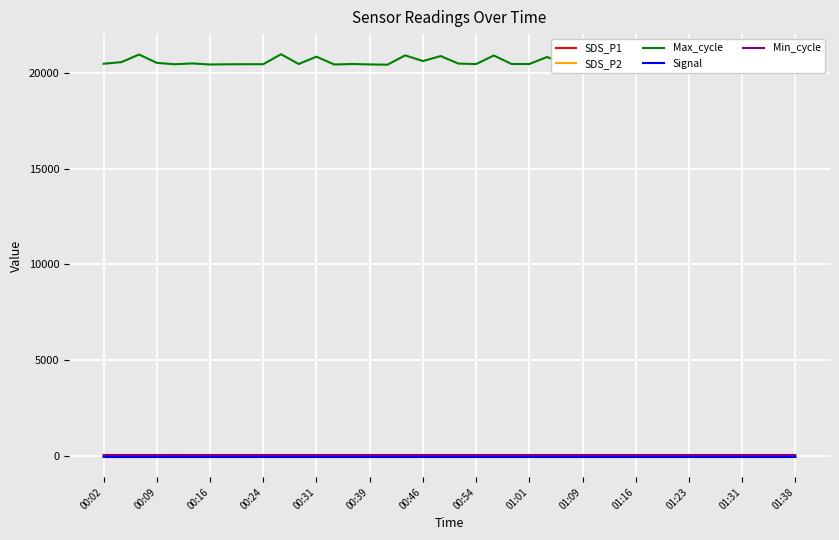

What is the difference between the second highest and minimum values in the Signal series?

1.0